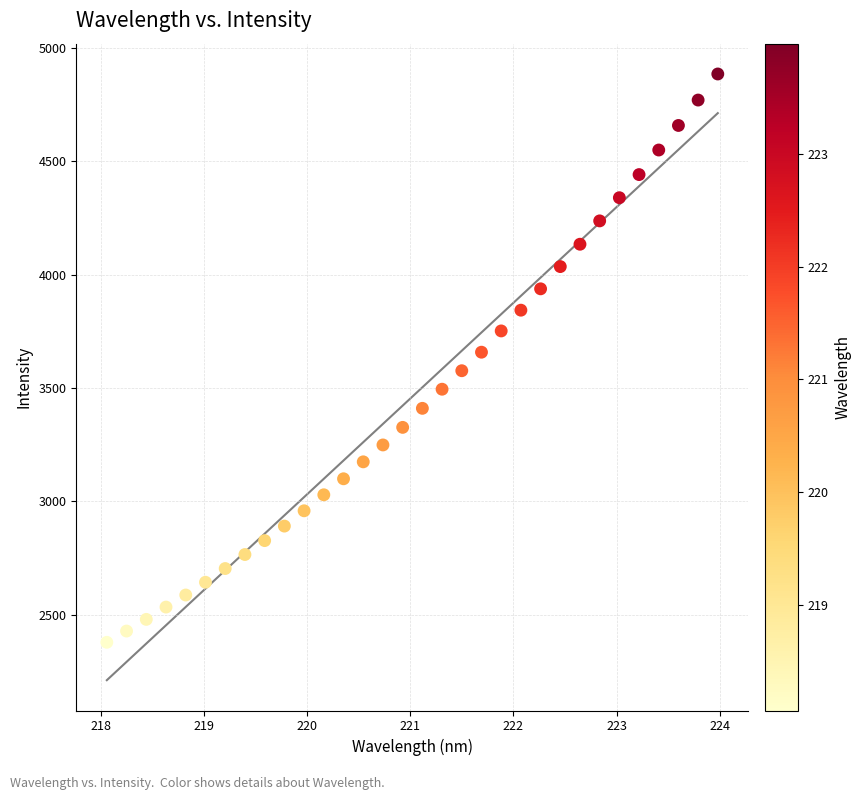

What is the range of X values (max minus min)?

5.9